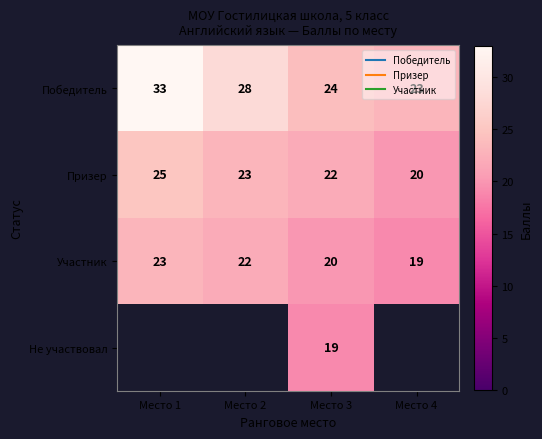

Which series has the widest spread of values?

Победитель